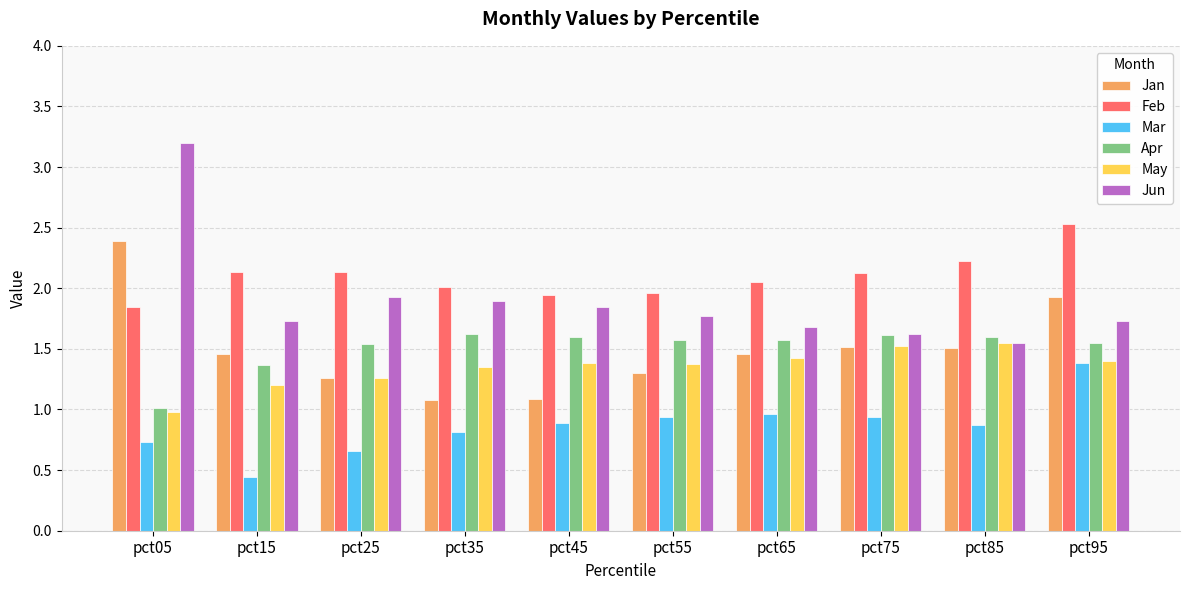

Which label corresponds to the largest value in the chart?

pct05